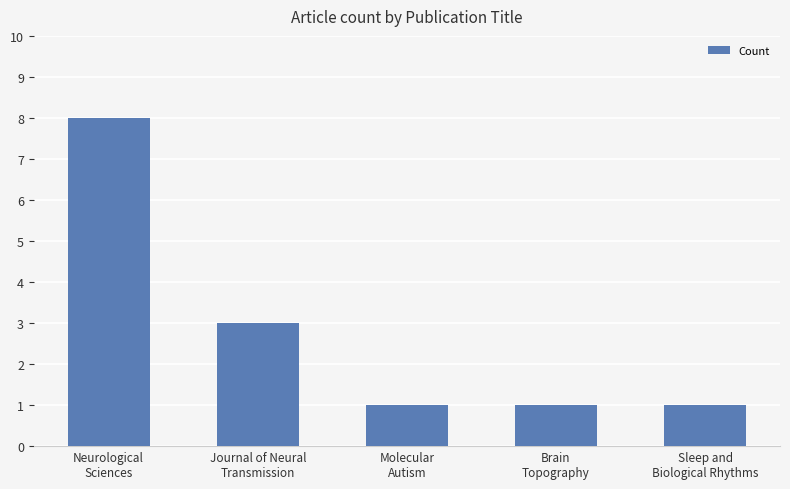

At which label is the value closest to 4?

Journal of Neural
Transmission